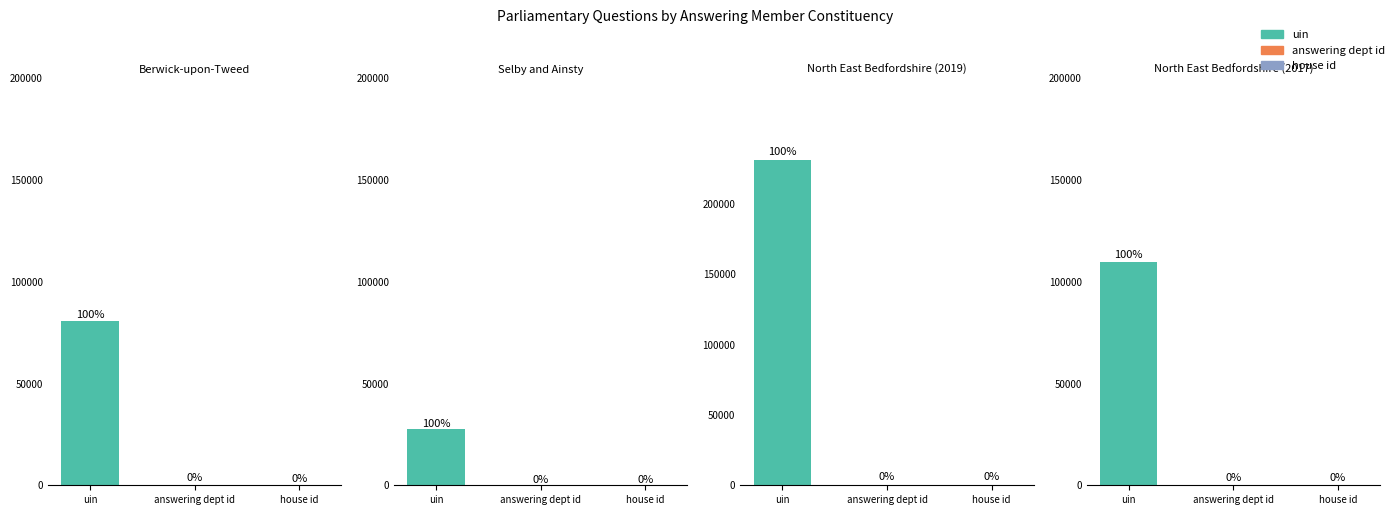

How many bars are there in each group?

3